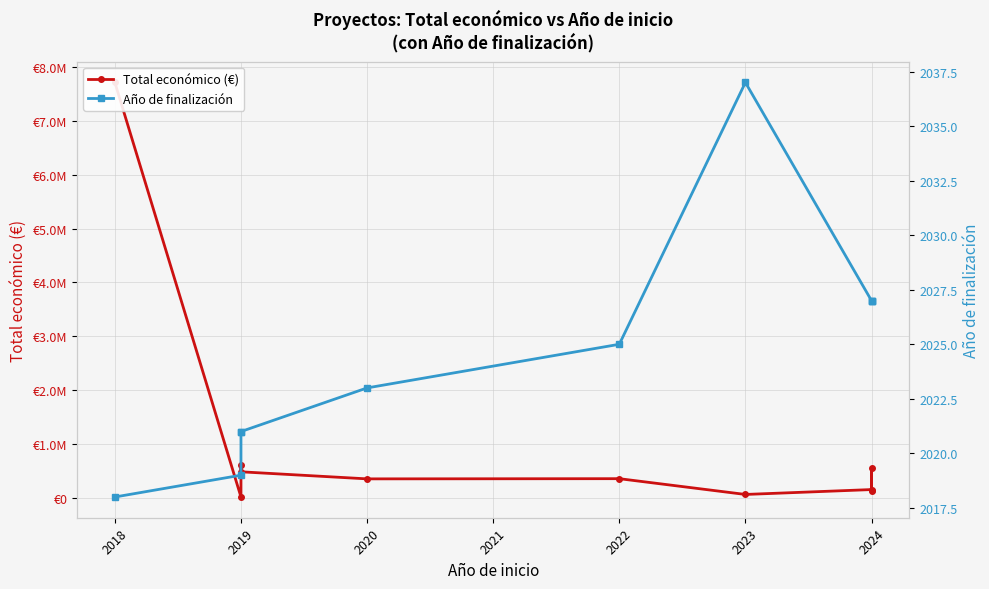

Reading left to right, list all the values displayed in this chart.

Total económico (€): 7717171	11710	599986	480156	348843	352350	59106	150000	553196	120000
Año de finalización: 2018	2019	2021	2021	2023	2025	2037	2027	2027	2027